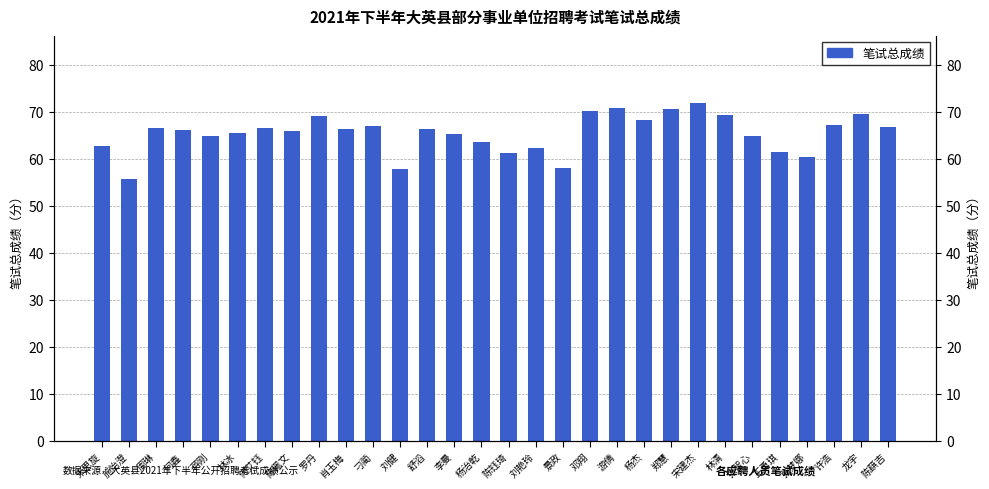

Are the bars grouped side by side (vs. stacked)?

No